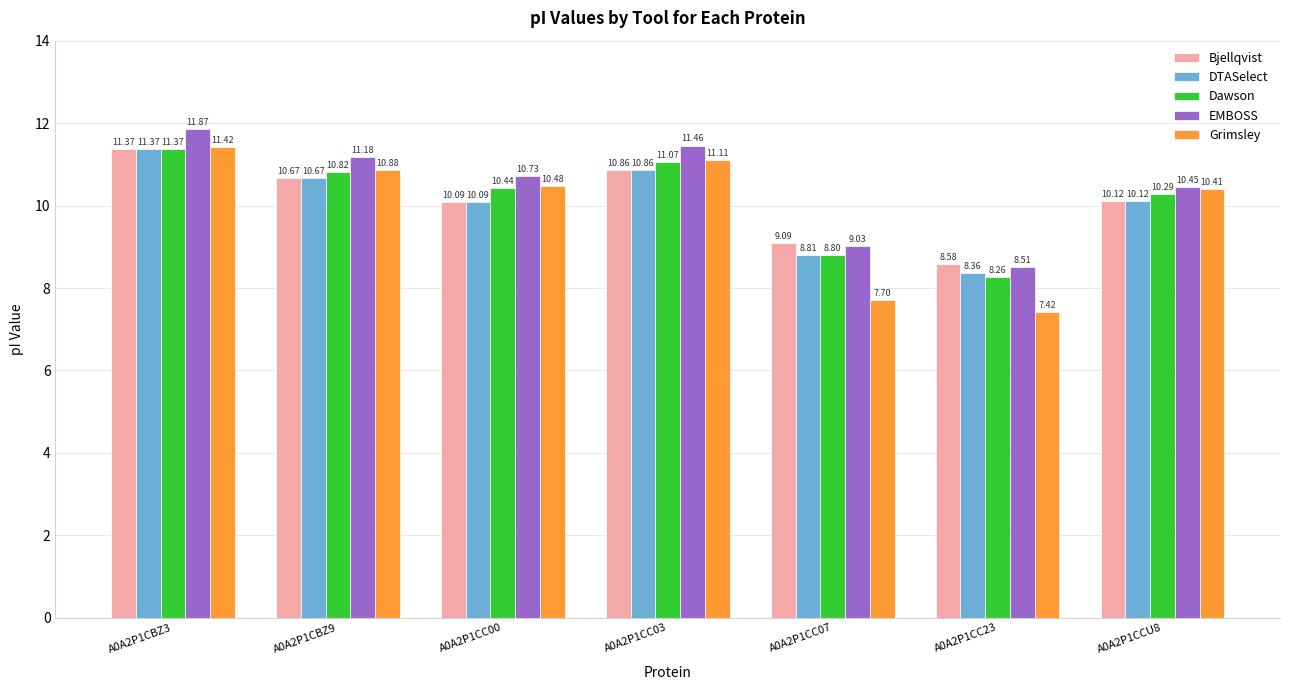

Is it true that DTASelect equals 11.4 at A0A2P1CBZ3?

True